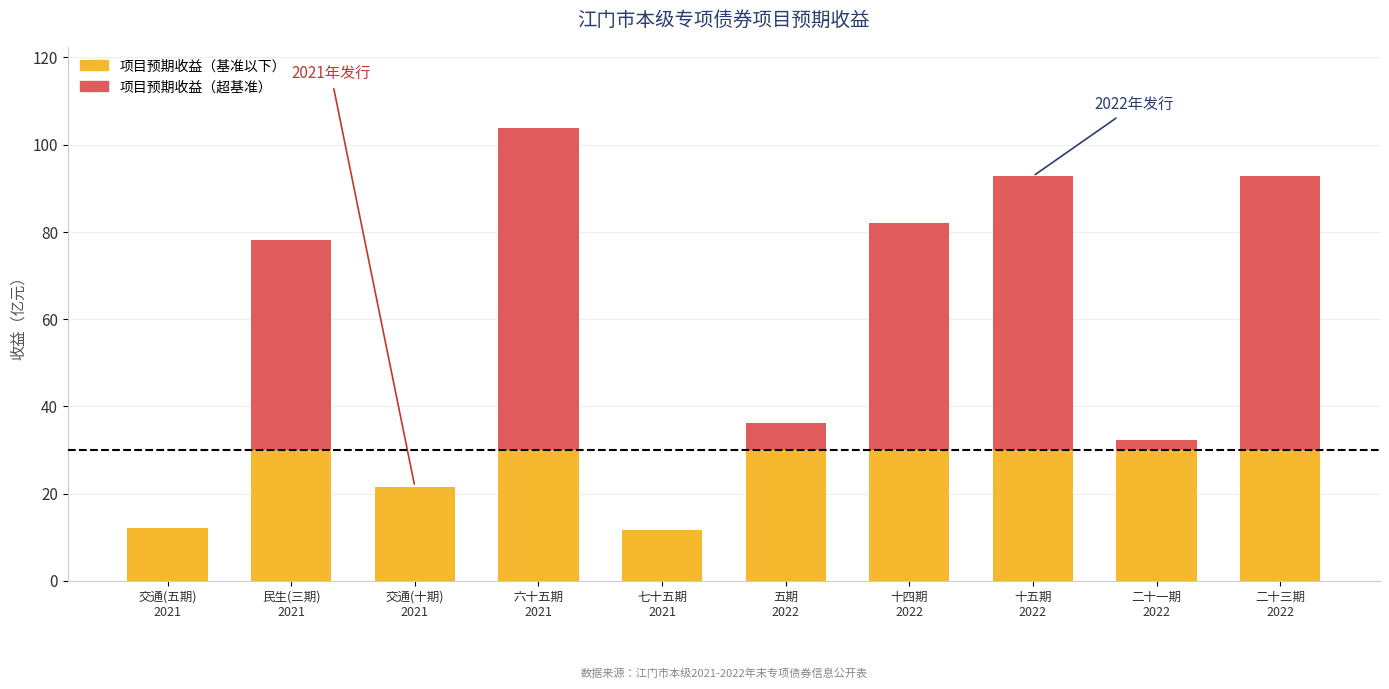

Which series has the largest total across all categories?

项目预期收益